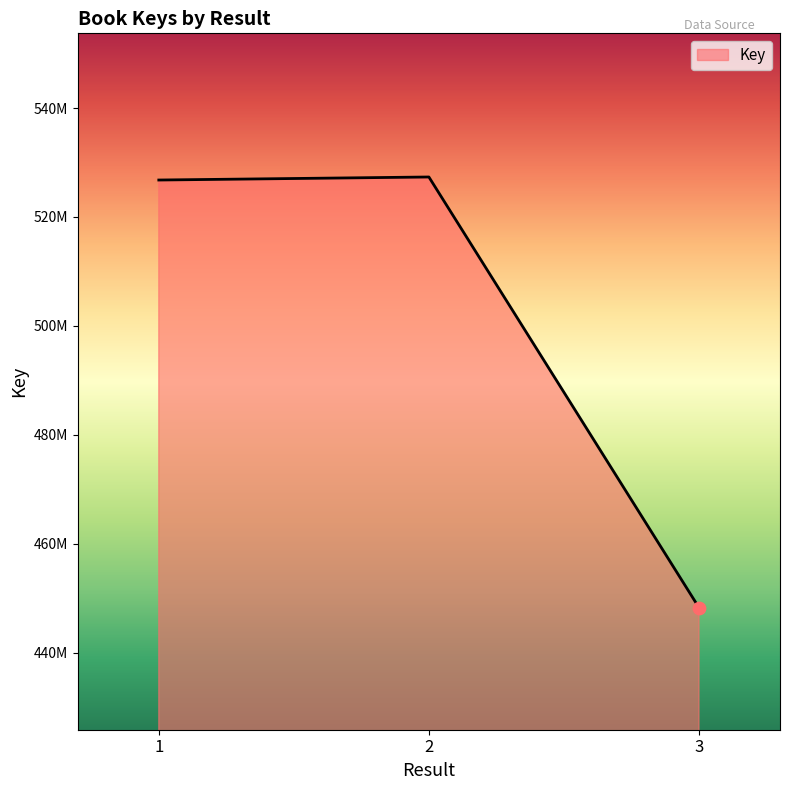

What is the change in value from 1 to 3?

-78474839